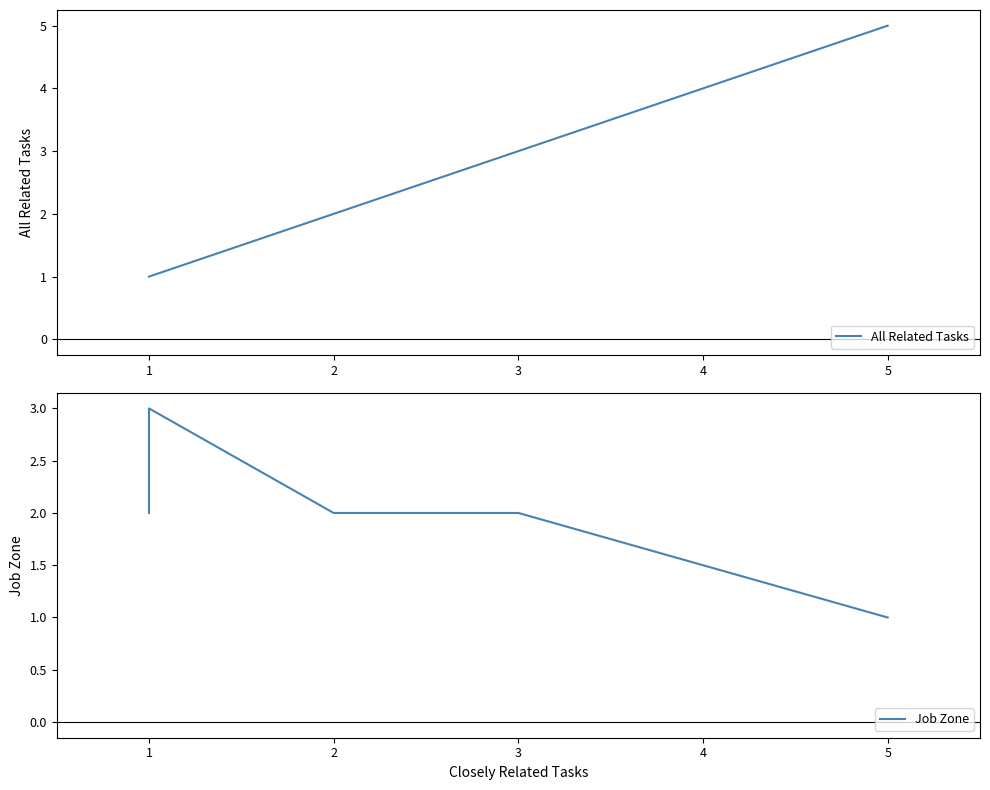

In Job Zone, how many points are higher than both neighbors (excluding endpoints)?

1